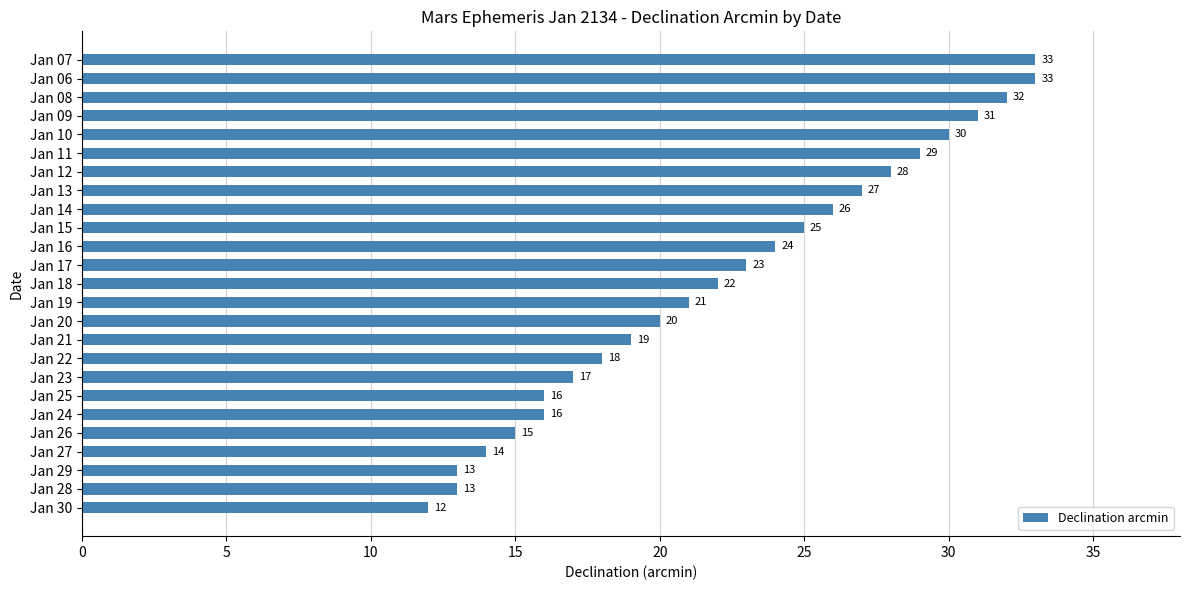

At which label is the value closest to 22?

Jan 18